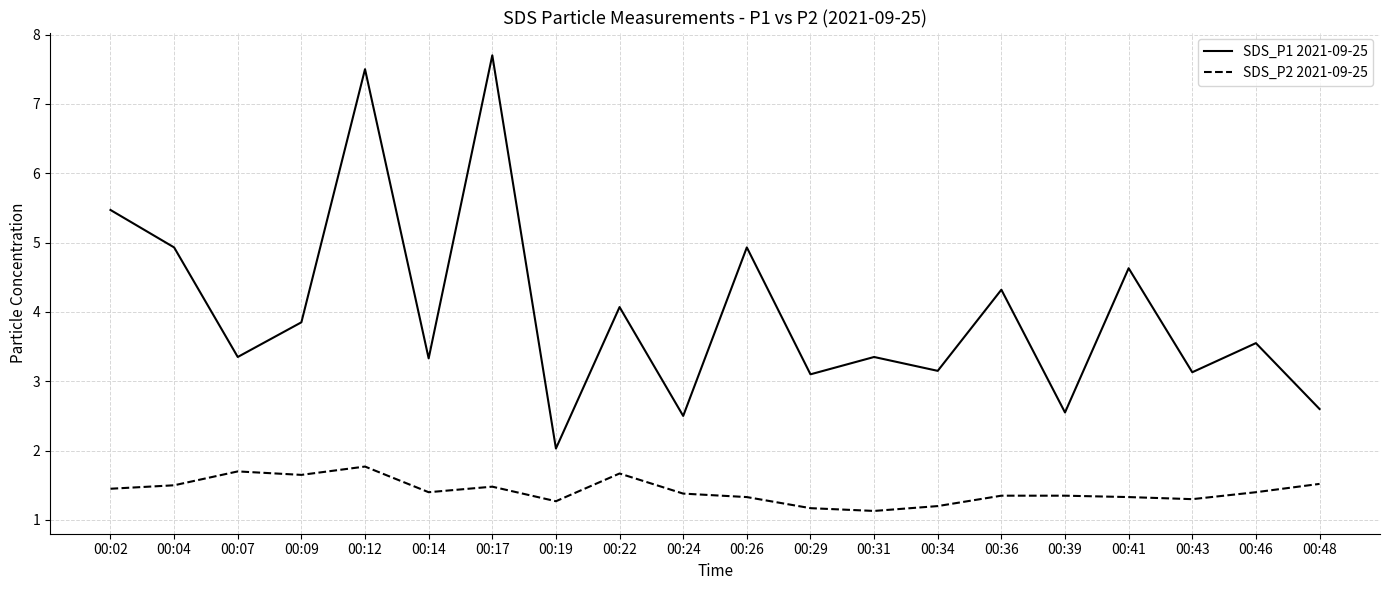

Which series has the largest range (max minus min)?

SDS_P1 2021-09-25